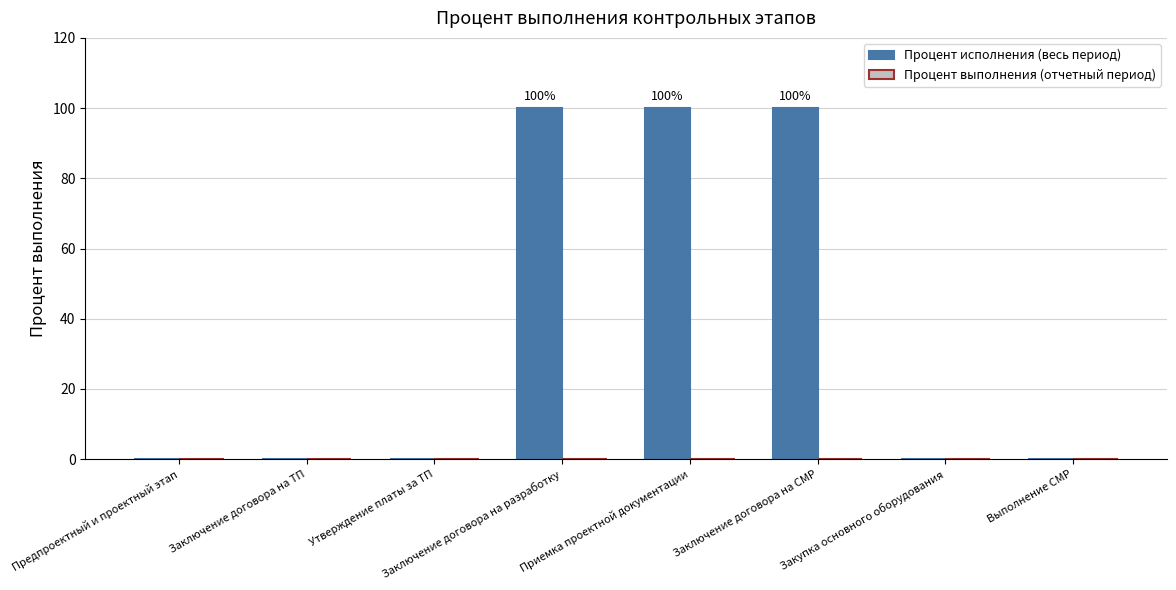

What is the sum of all values?

300